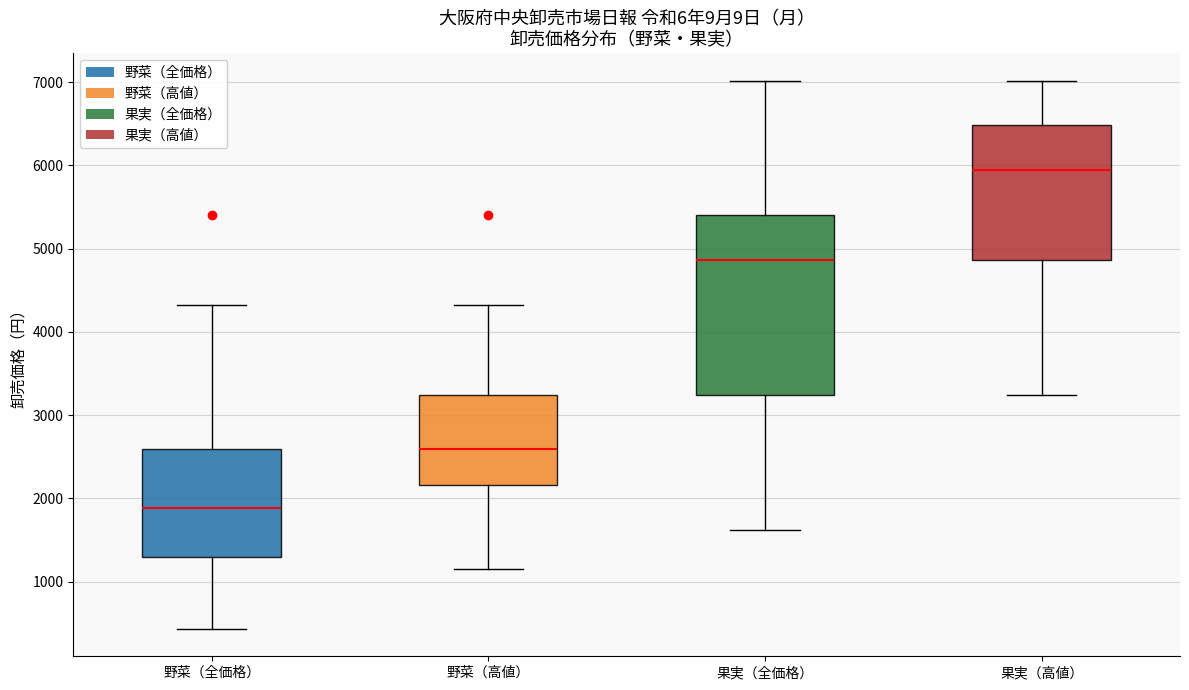

Reading left to right, read every box against the y-axis: the position of its median line, the range the box covers, and the ends of its whiskers. The values are not printed on the chart, so give them approximately, as read against the axis.

野菜（全価格）: median 1900, box 1300 to 2600, whiskers 400 to 4300
野菜（高値）: median 2600, box 2200 to 3200, whiskers 1200 to 4300
果実（全価格）: median 4900, box 3200 to 5400, whiskers 1600 to 7000
果実（高値）: median 5900, box 4900 to 6500, whiskers 3200 to 7000